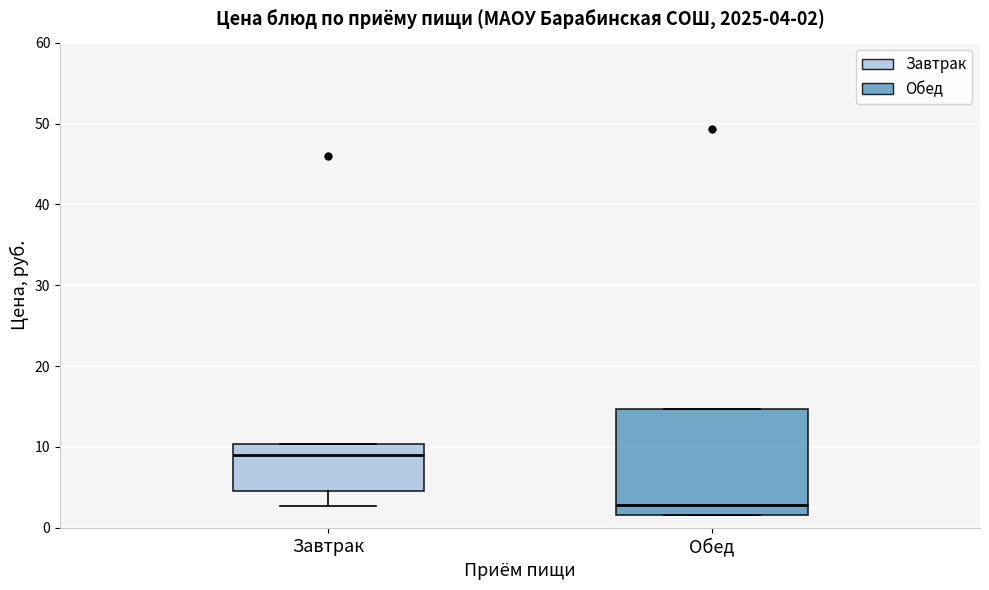

Which box has the lowest median line?

Обед